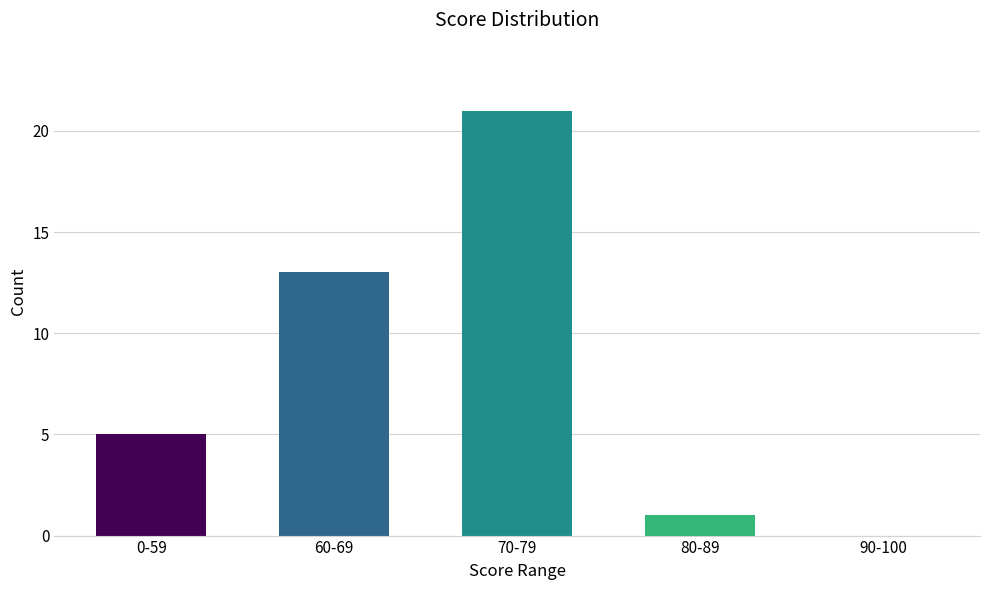

At which category does the chart reach its peak across all series?

70-79